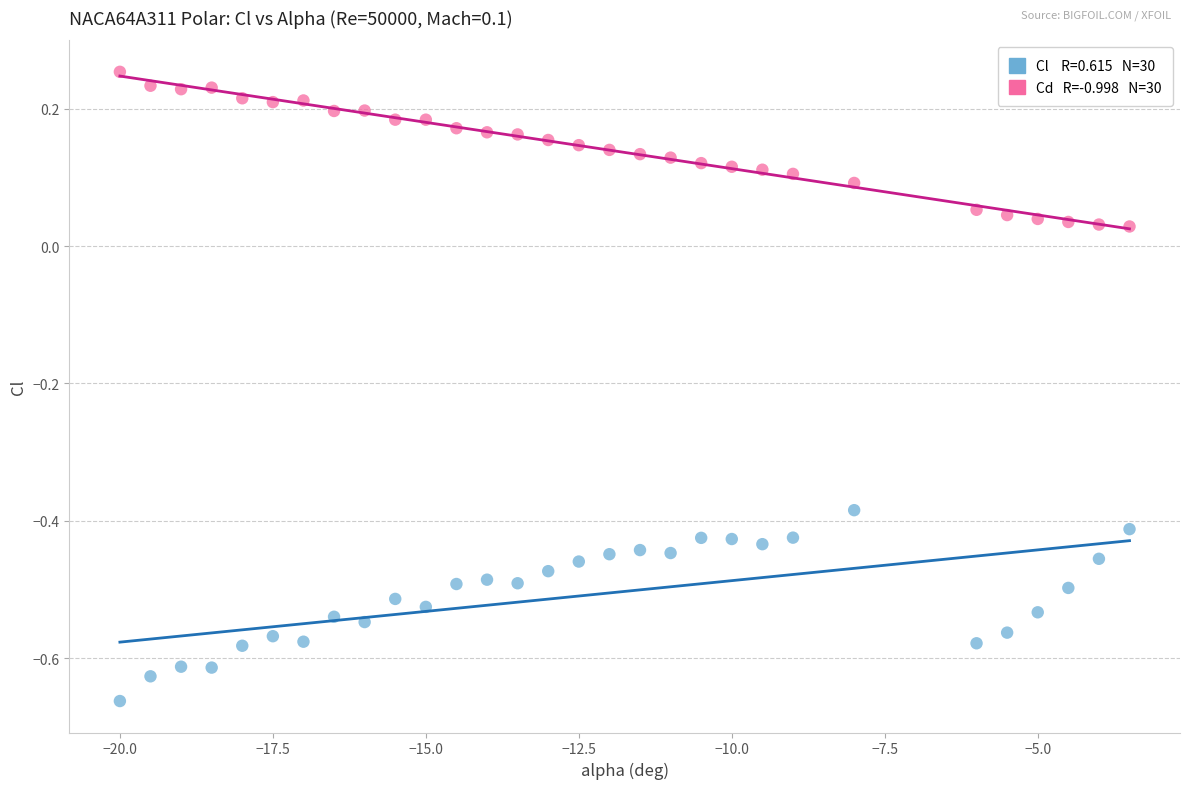

Across all data points, what is the range of X values (max minus min)?

16.5